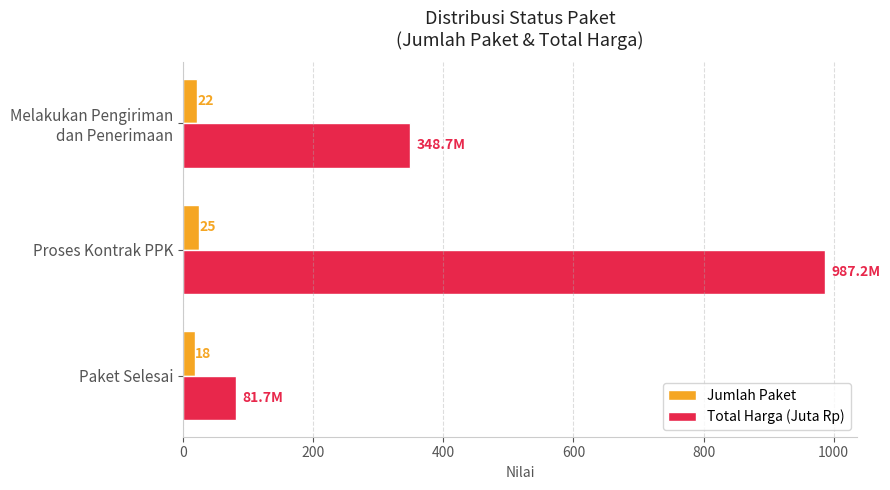

Which series has the widest spread of values?

Total Harga (Juta Rp)